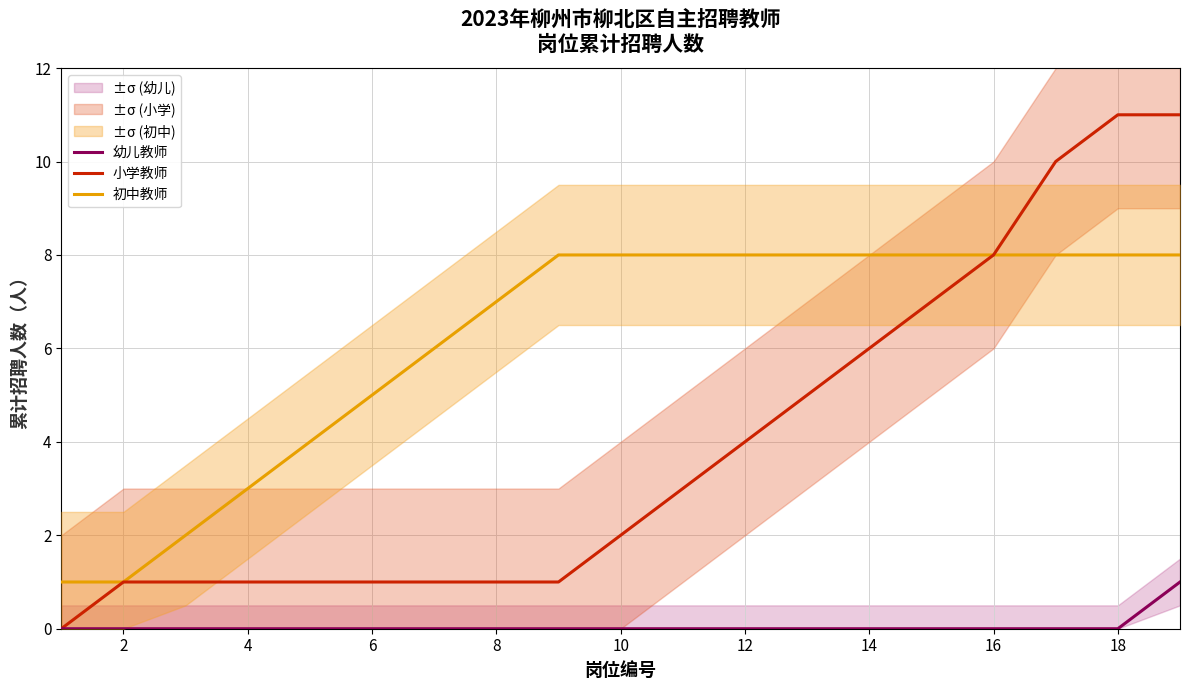

Reading left to right, what are all the values shown in this chart?

幼儿教师: 0	0	0	0	0	0	0	0	0	0	0	0	0	0	0	0	0	0	1
小学教师: 0	1	1	1	1	1	1	1	1	2	3	4	5	6	7	8	10	11	11
初中教师: 1	1	2	3	4	5	6	7	8	8	8	8	8	8	8	8	8	8	8